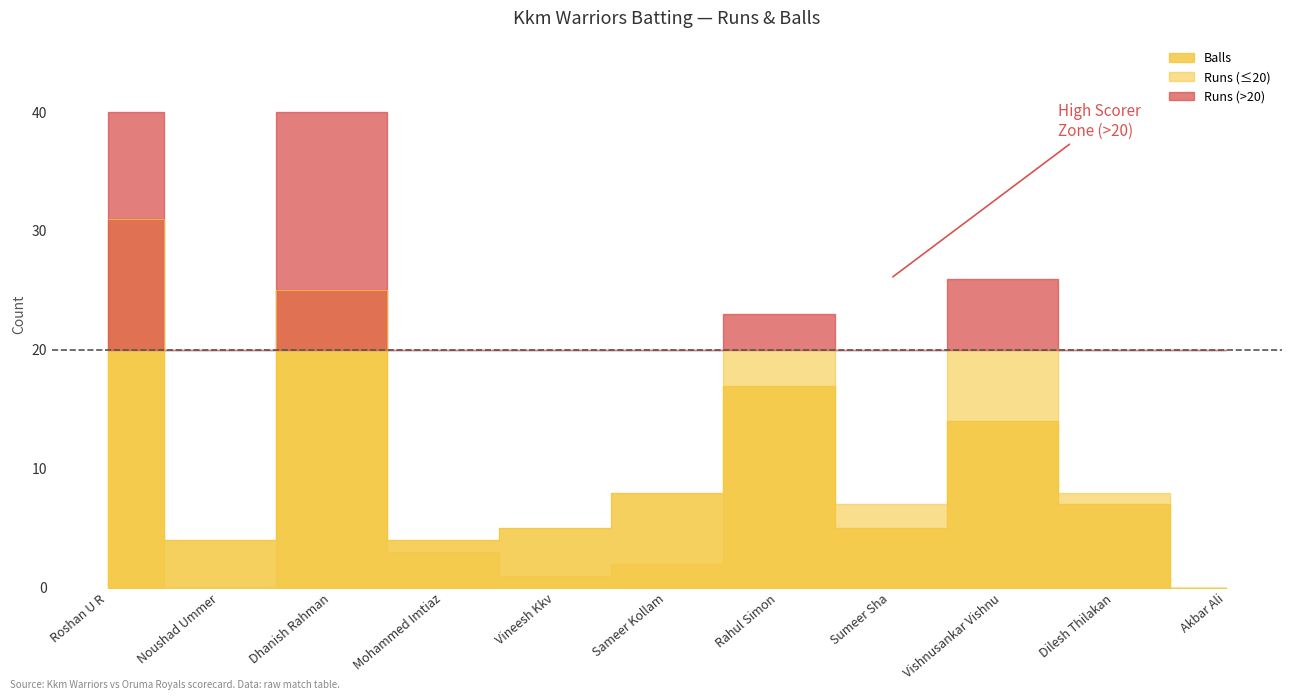

Is it true that the value at Vishnusankar Vishnu is 14?

True